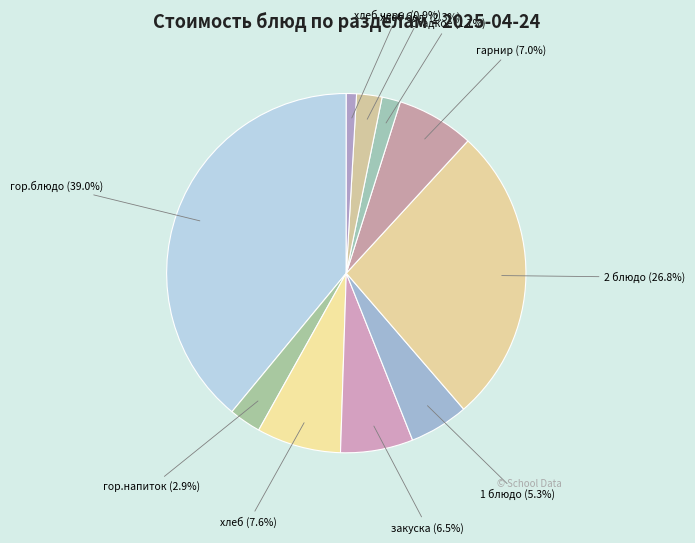

Which category has the smallest portion of the pie?

хлеб черн.